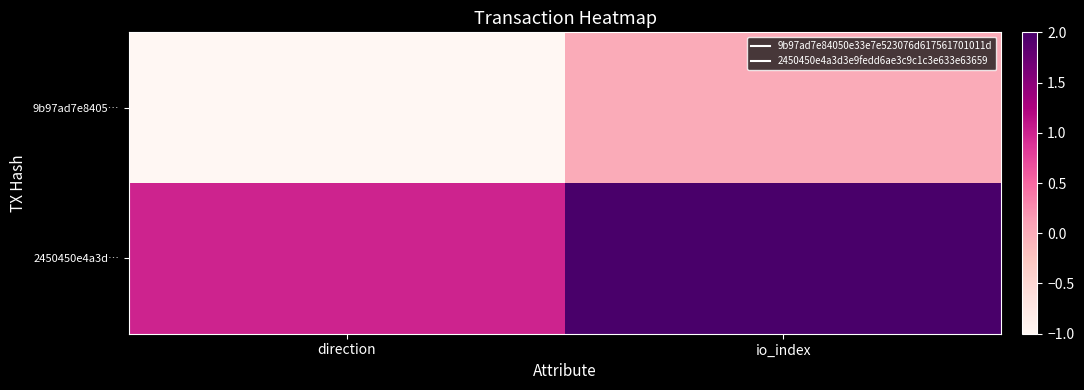

Which has a higher value, io_index or direction?

io_index